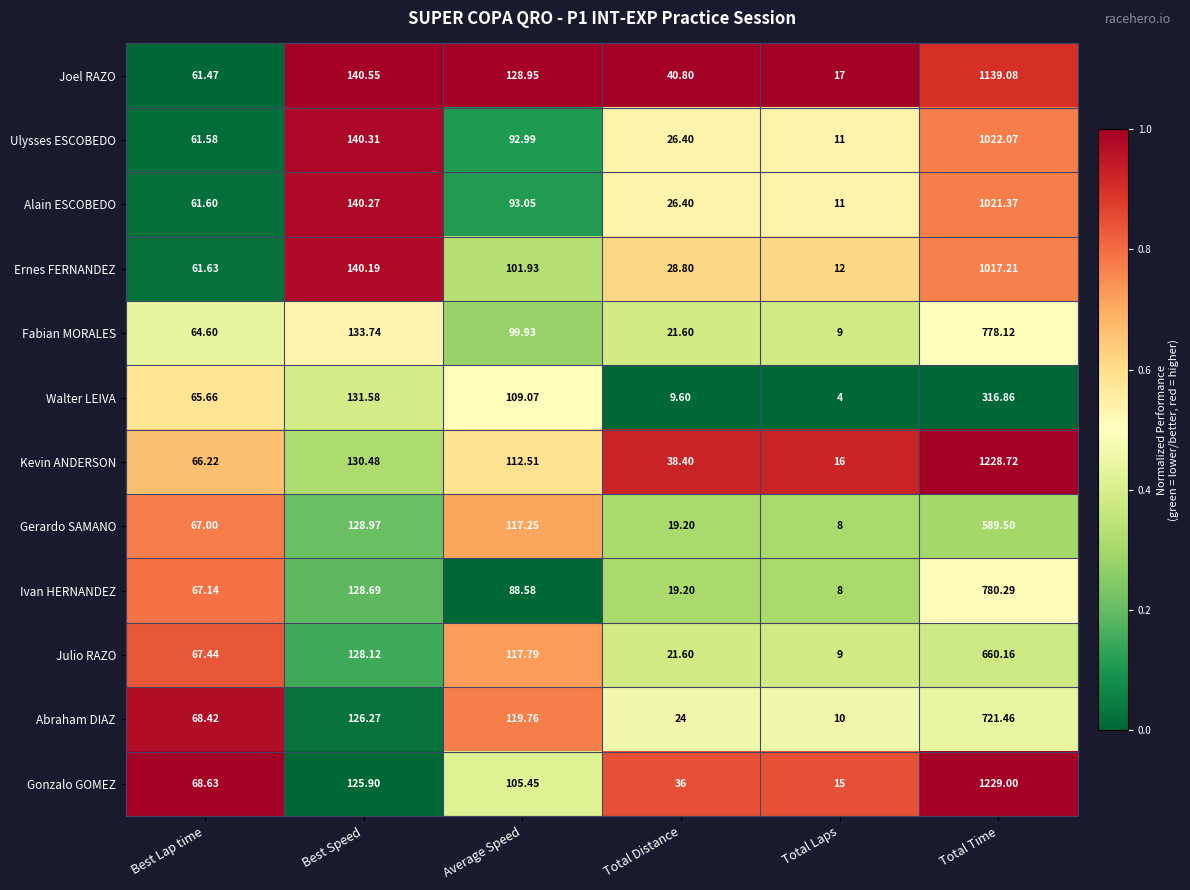

Which label corresponds to the largest value in the chart?

Total Time